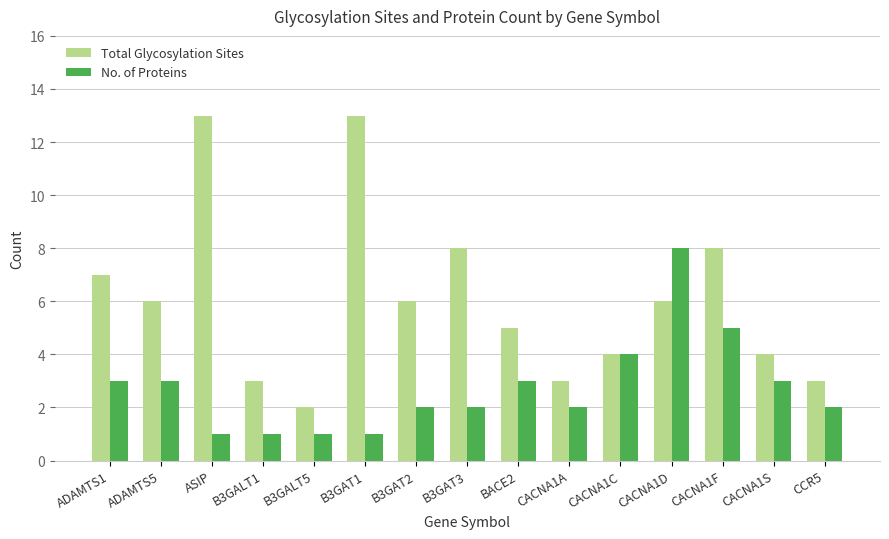

Which series has the largest total across all categories?

Total Glycosylation Sites